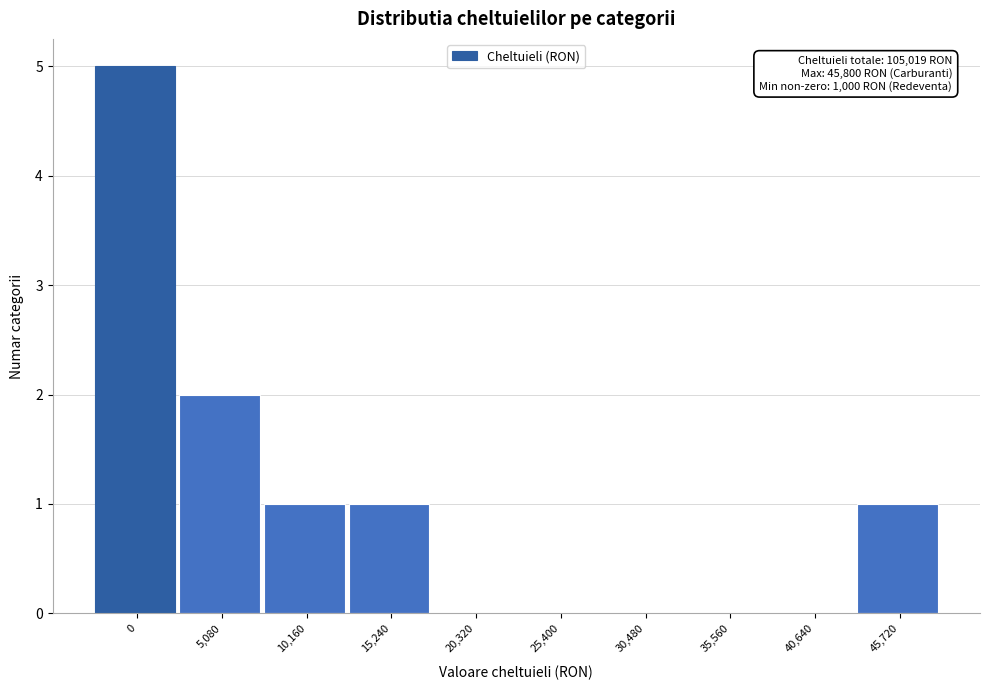

Reading left to right, extract all data points from this chart.

0=5	5,080=2	10,160=1	15,240=1	20,320=0	25,400=0	30,480=0	35,560=0	40,640=0	45,720=1